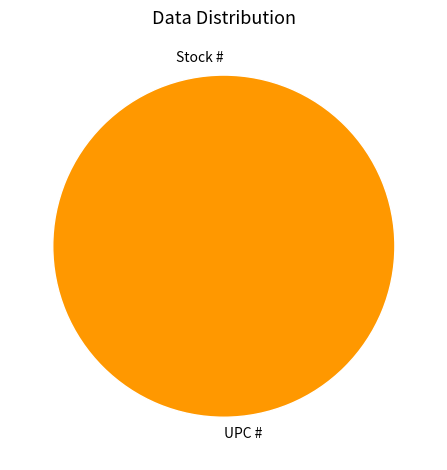

To the nearest percent, what percentage of the pie is UPC #?

100%